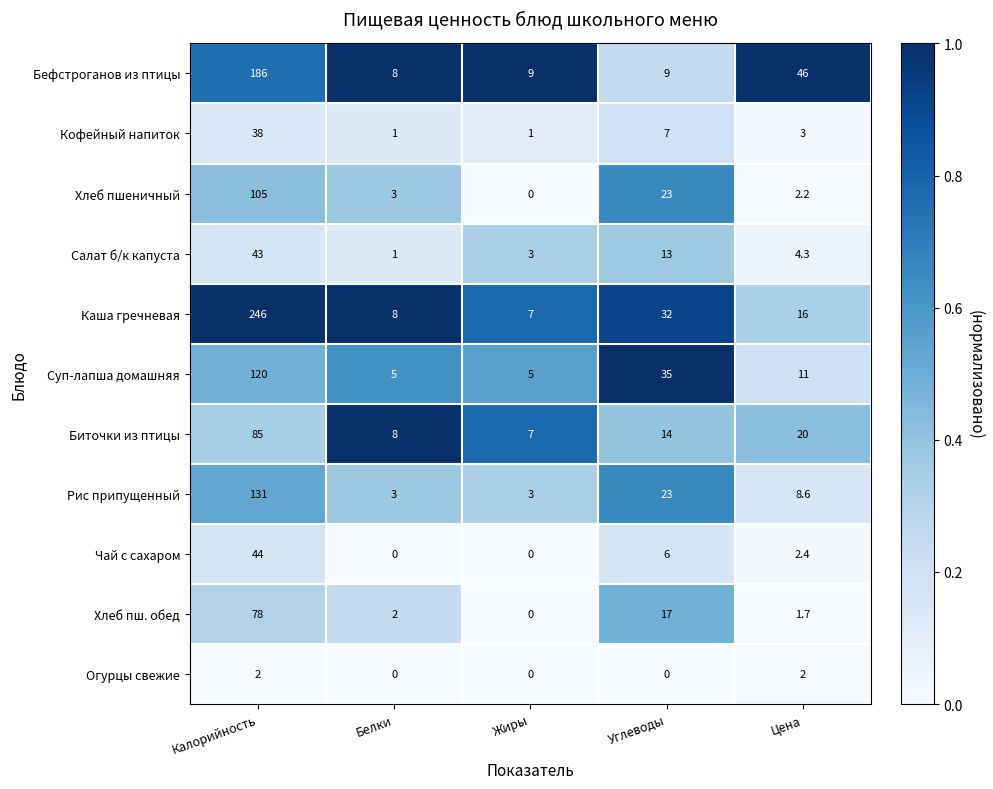

What is the approximate value of Суп-лапша домашняя at Белки?

5.0